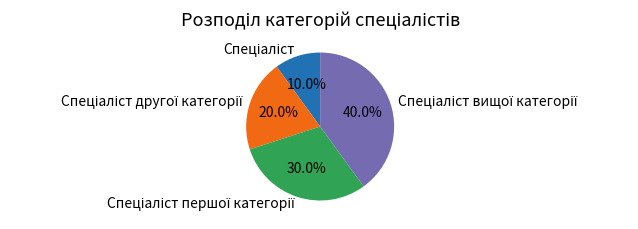

Is there a majority slice in this chart?

No